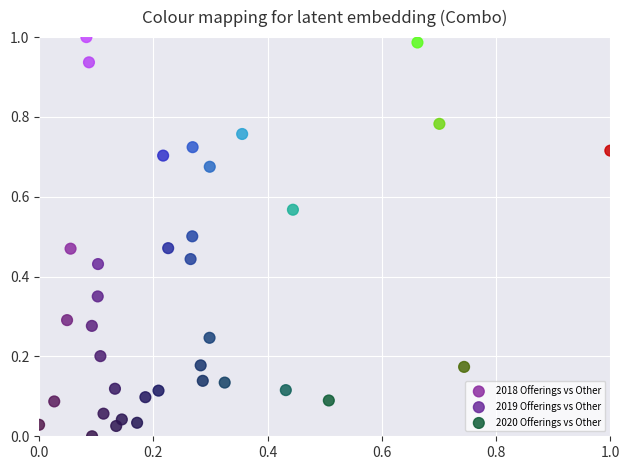

Which series contains the lowest Y value?

2020 Offerings vs Other